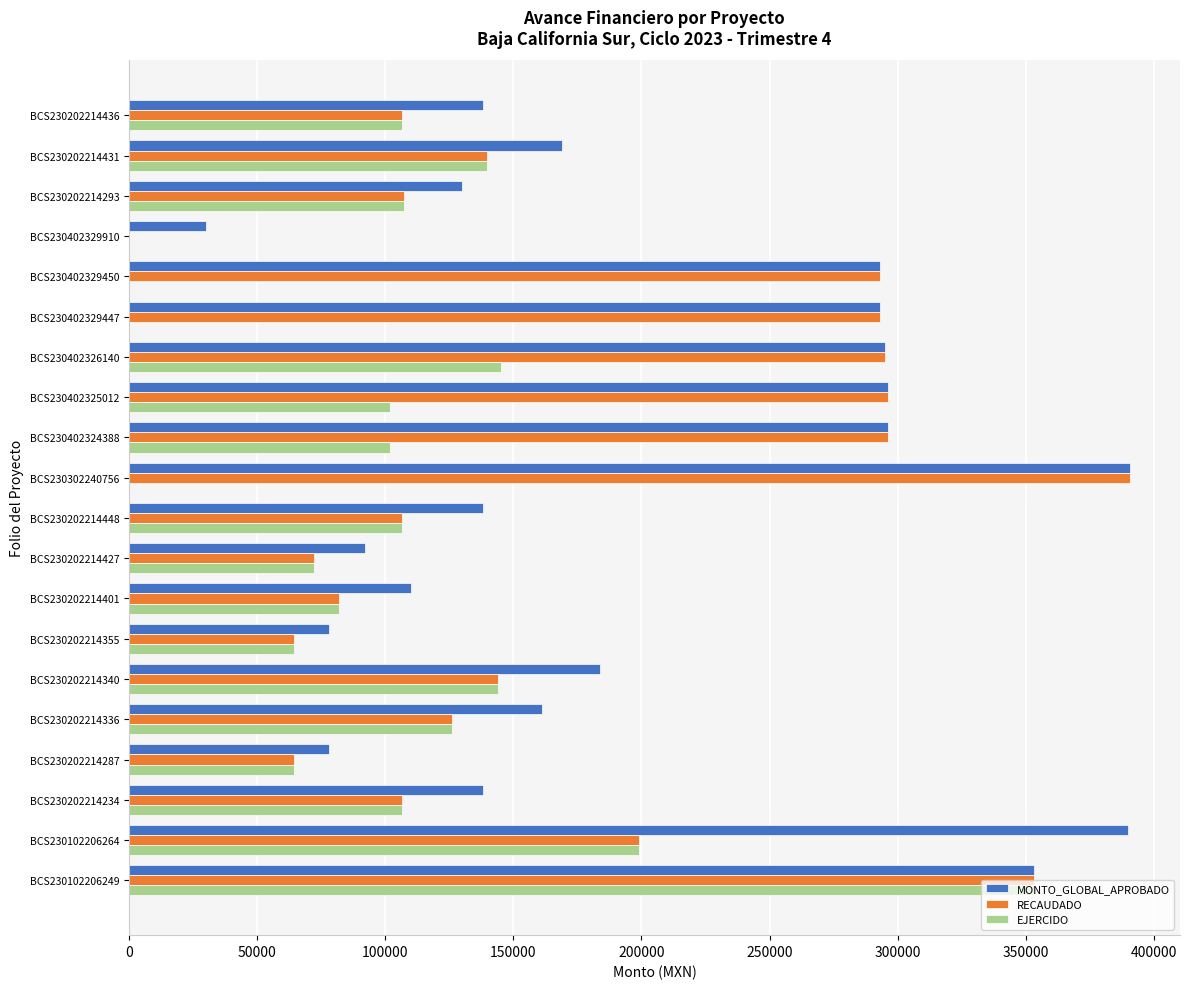

Between BCS230202214448 and BCS230402329450, which series saw the biggest shift?

RECAUDADO